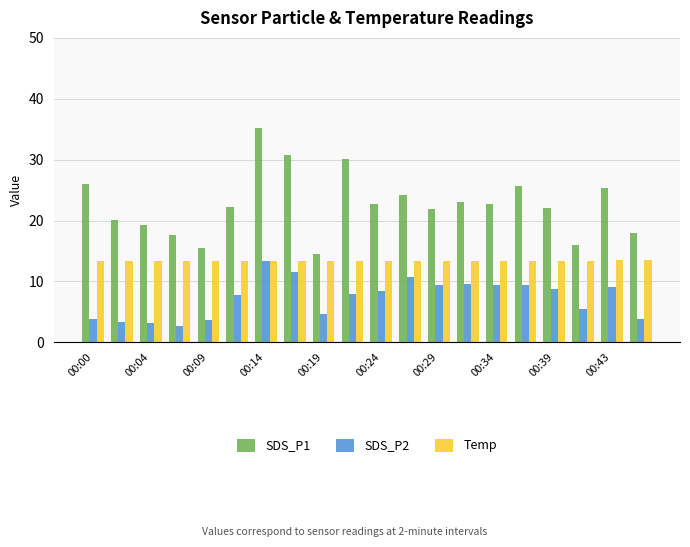

At how many categories does at least one series exceed 27?

3